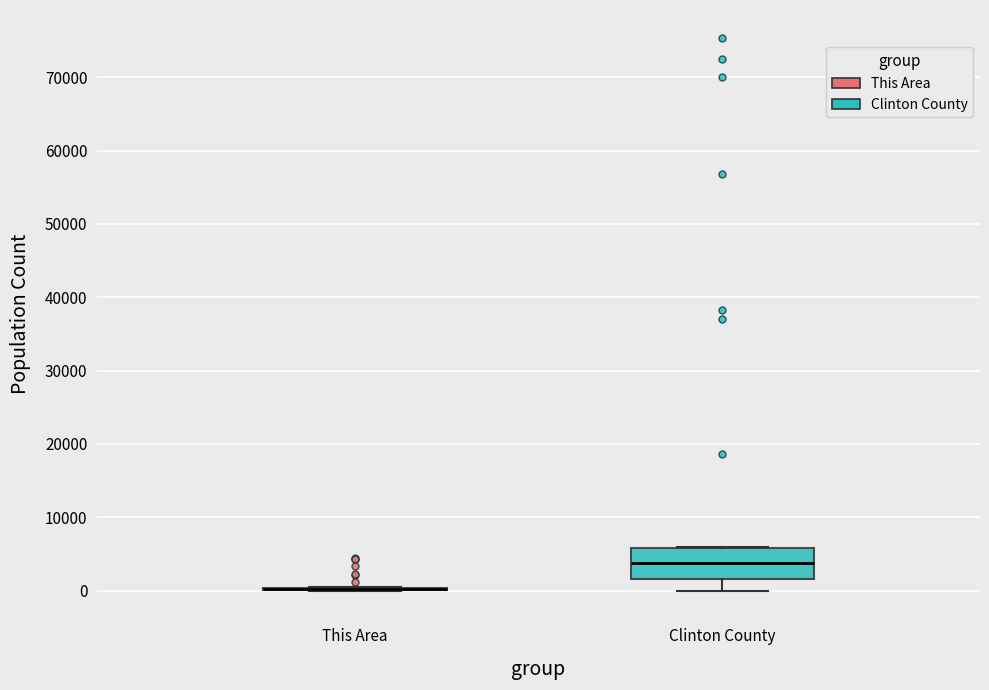

Reading left to right, read every box against the y-axis: the position of its median line, the range the box covers, and the ends of its whiskers. The values are not printed on the chart, so give them approximately, as read against the axis.

This Area: box collapsed to a line at 0, whiskers 0 to 0
Clinton County: median 4000, box 2000 to 6000, whiskers 0 to 6000